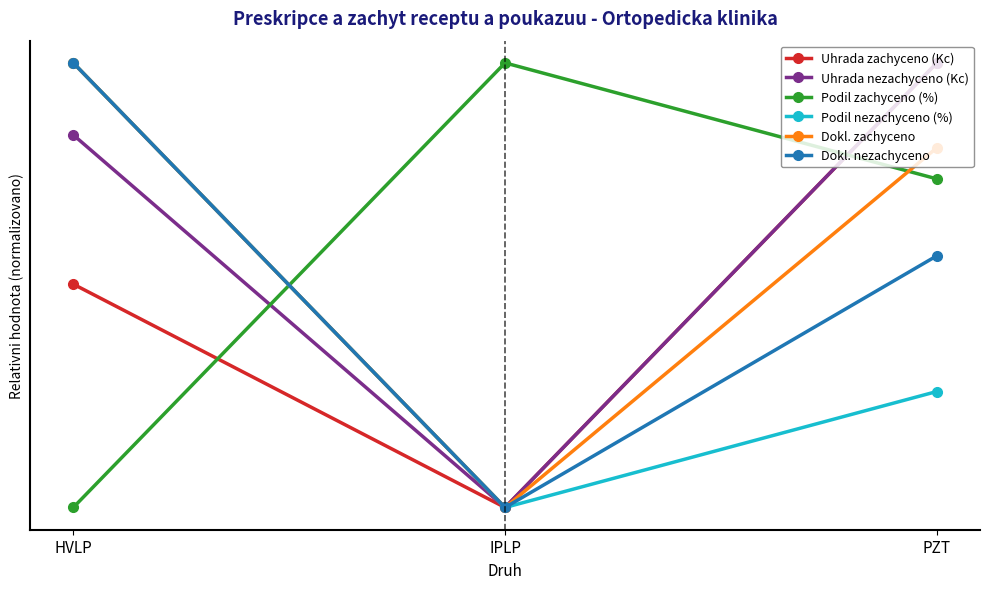

Reading left to right, extract all data points from this chart.

Uhrada zachyceno (Kc): 0.5	0.0	1.0
Uhrada nezachyceno (Kc): 0.8	0.0	1.0
Podil zachyceno (%): 0.0	1.0	0.7
Podil nezachyceno (%): 1.0	0.0	0.3
Dokl. zachyceno: 1.0	0.0	0.8
Dokl. nezachyceno: 1.0	0.0	0.6